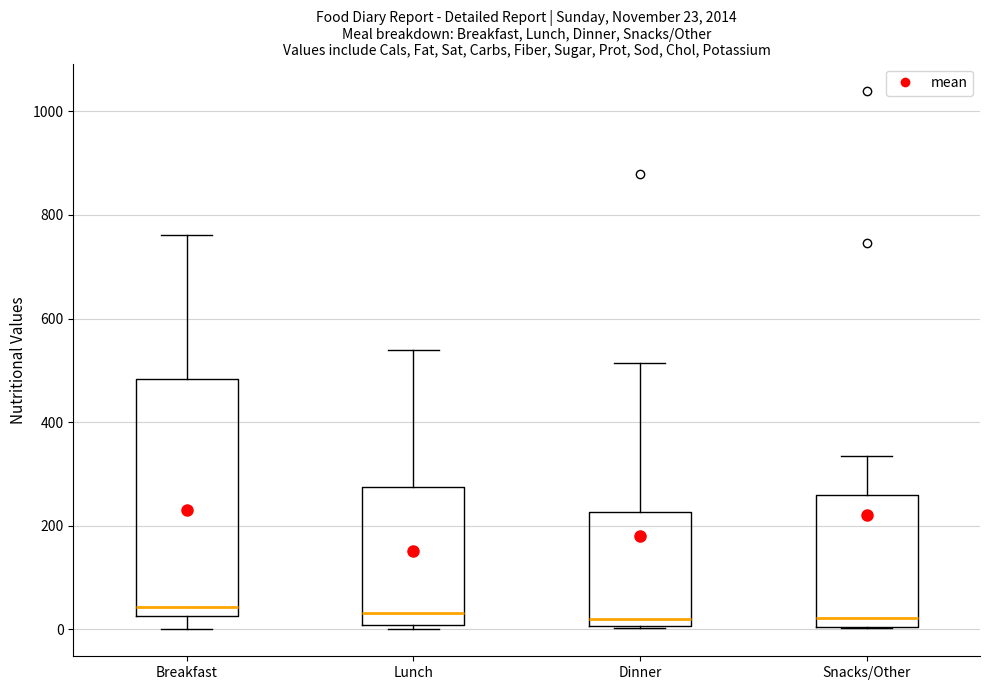

Which box is the tallest, from its lower edge to its upper edge?

Breakfast